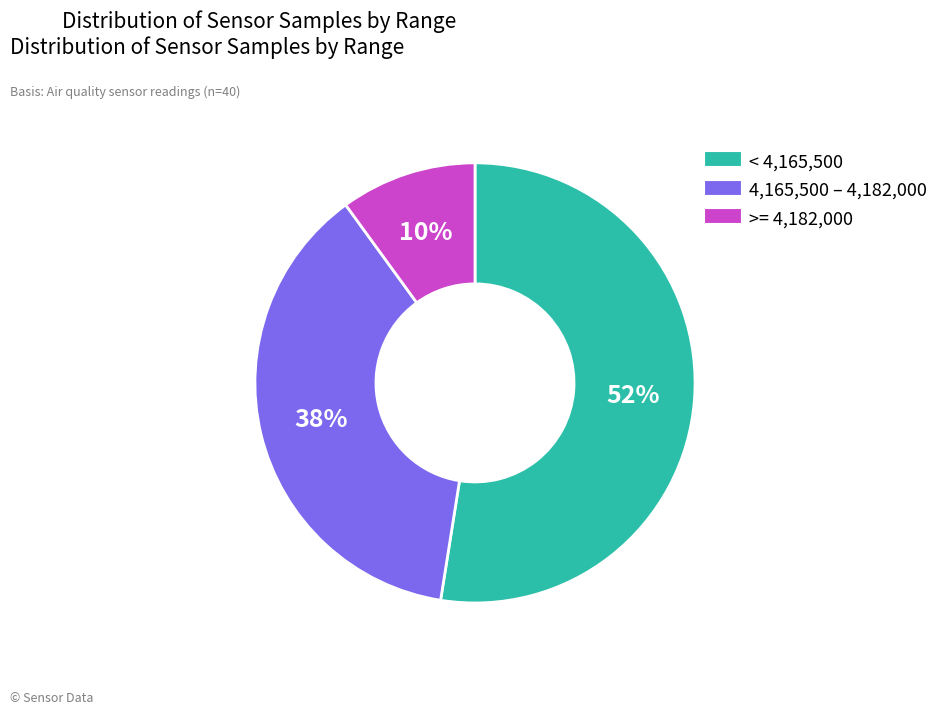

To the nearest percent, what is the average slice percentage?

33%